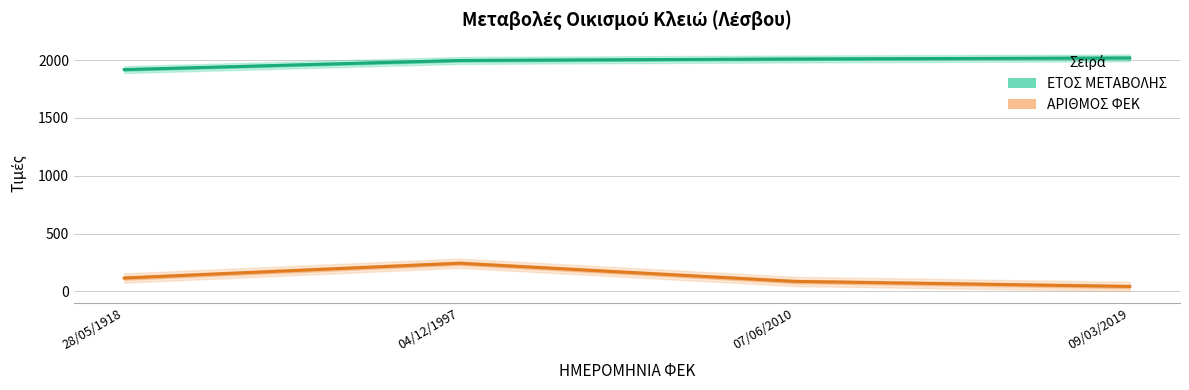

What is the sum of all ΕΤΟΣ ΜΕΤΑΒΟΛΗΣ values?

7944